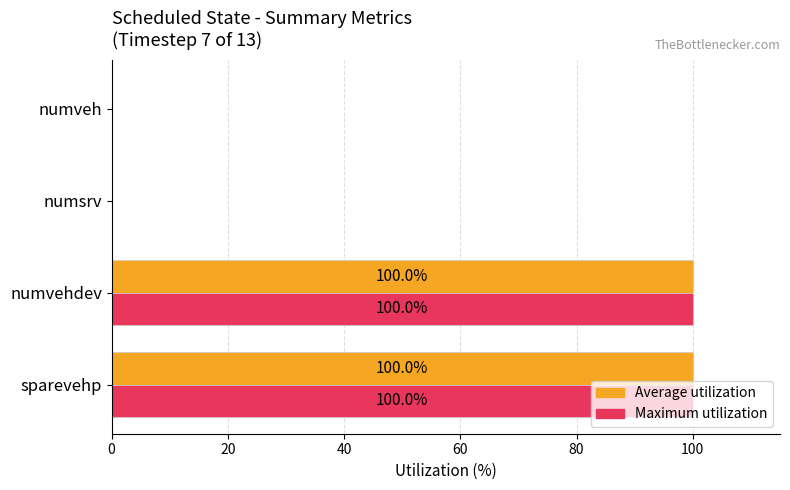

What is the highest value of the Maximum utilization series?

100